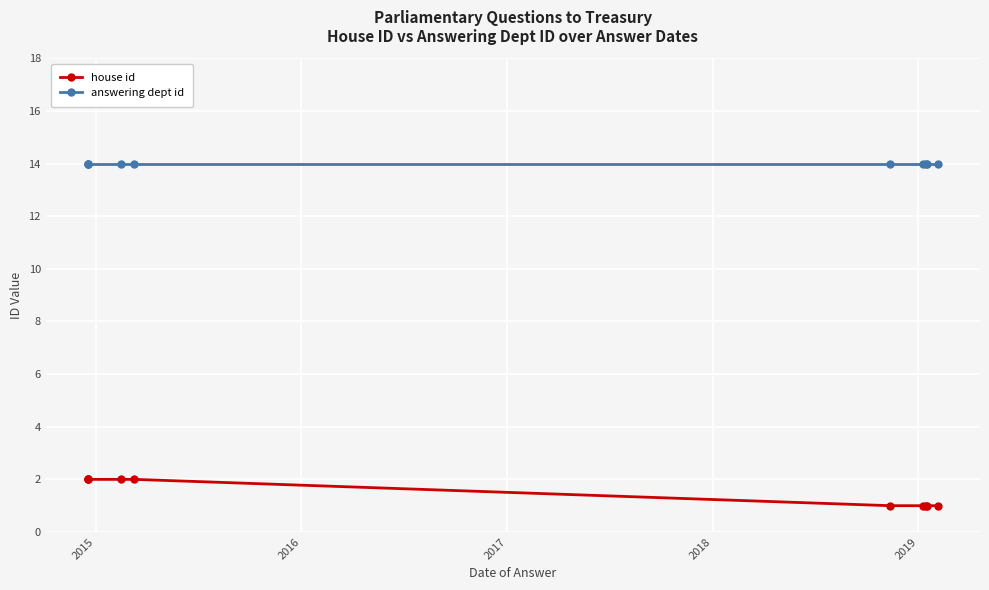

What is the spread (max minus min) of values at 2019?

13